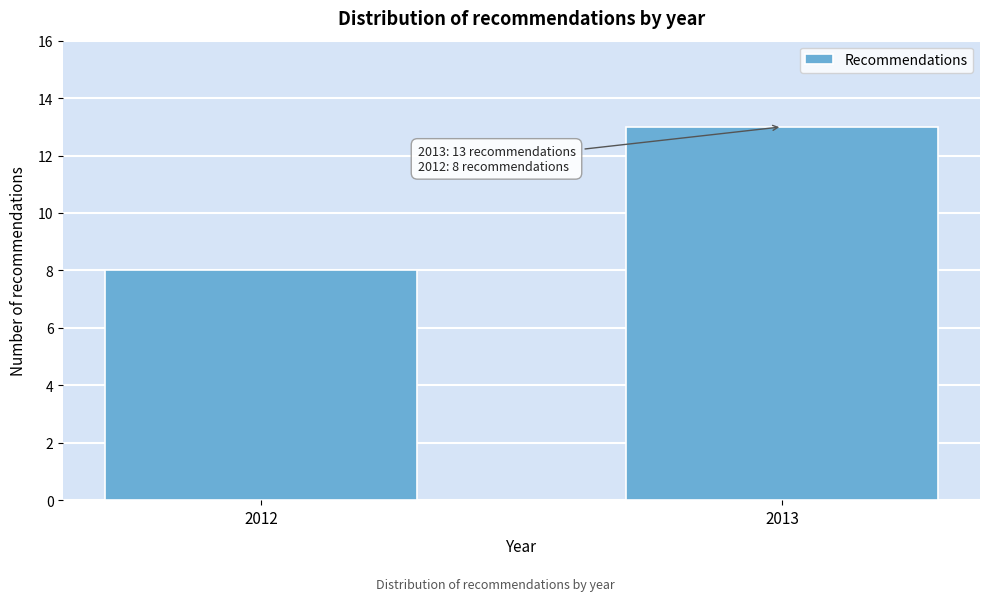

Reading right to left, what are all the values shown in this chart?

2013=13	2012=8